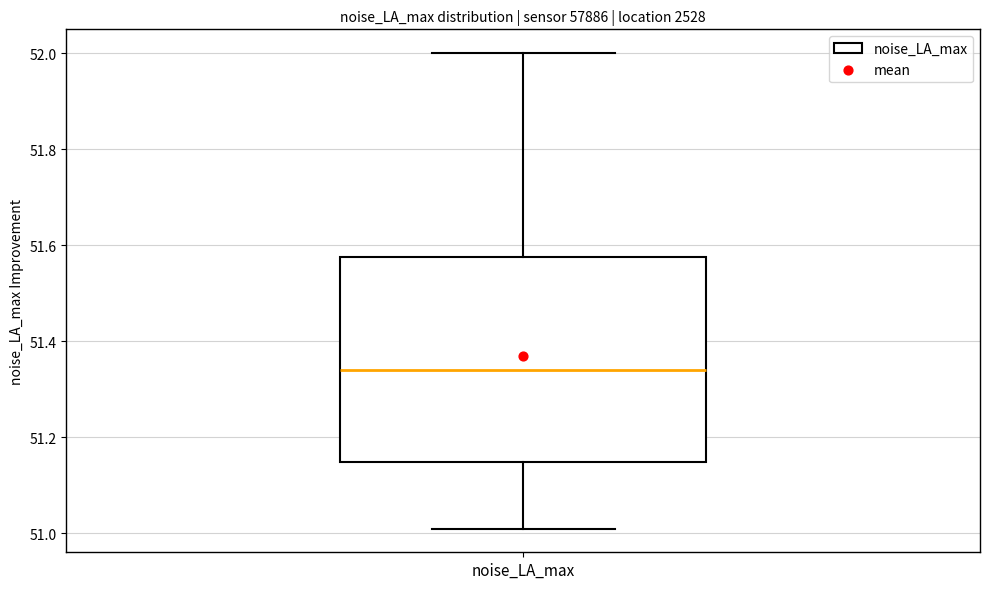

Where does the upper whisker of the box for noise_LA_max end on the y-axis? The values are not printed on the chart, so give them approximately, as read against the axis.

52.00